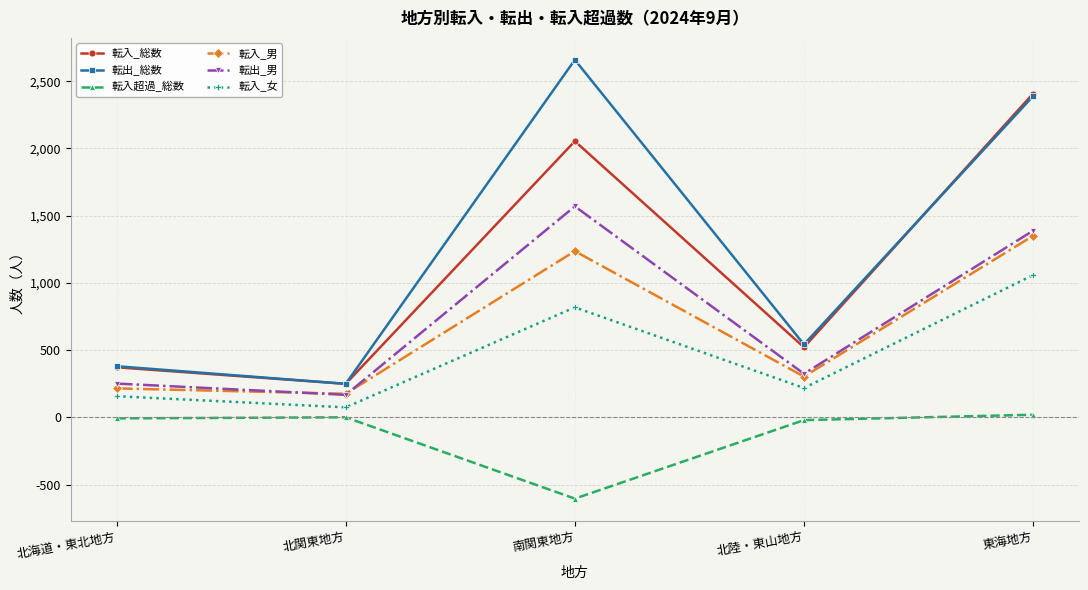

The value of 転入超過_総数 at 南関東地方 is -336. True or false?

False